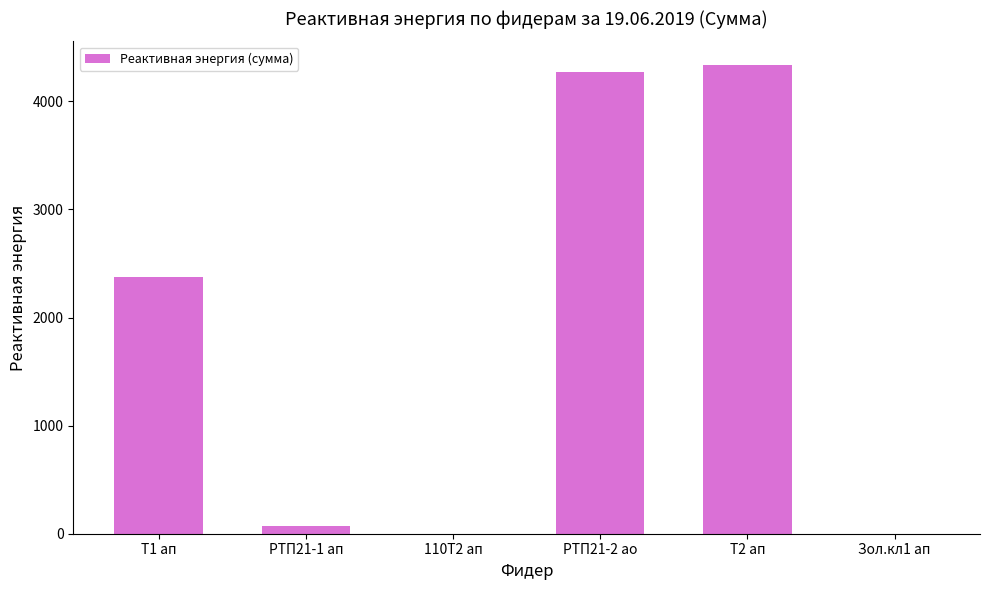

Between 110Т2 ап and РТП21-2 ао, which is larger?

РТП21-2 ао